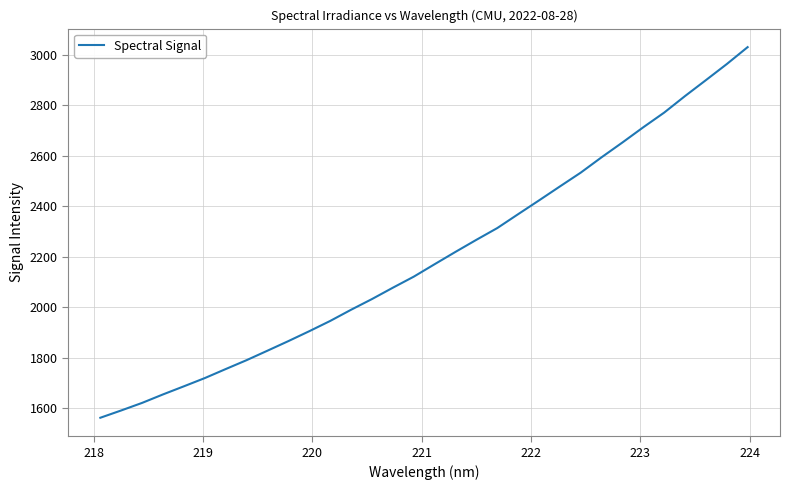

What is the maximum value shown in the chart?

3030.6